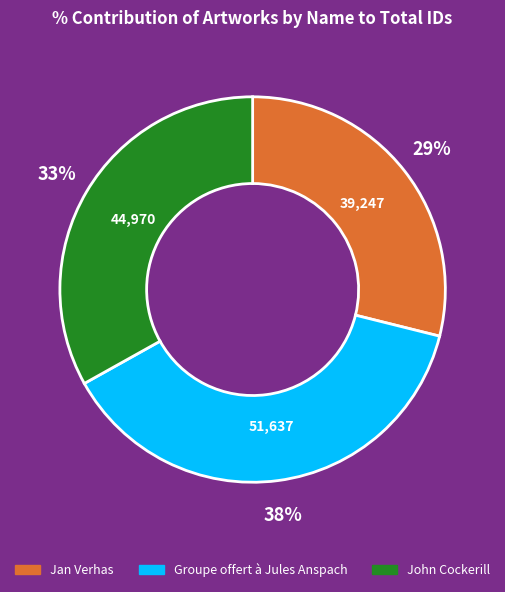

What is the ratio of the value at John Cockerill to the value at Groupe offert à Jules Anspach?

0.9